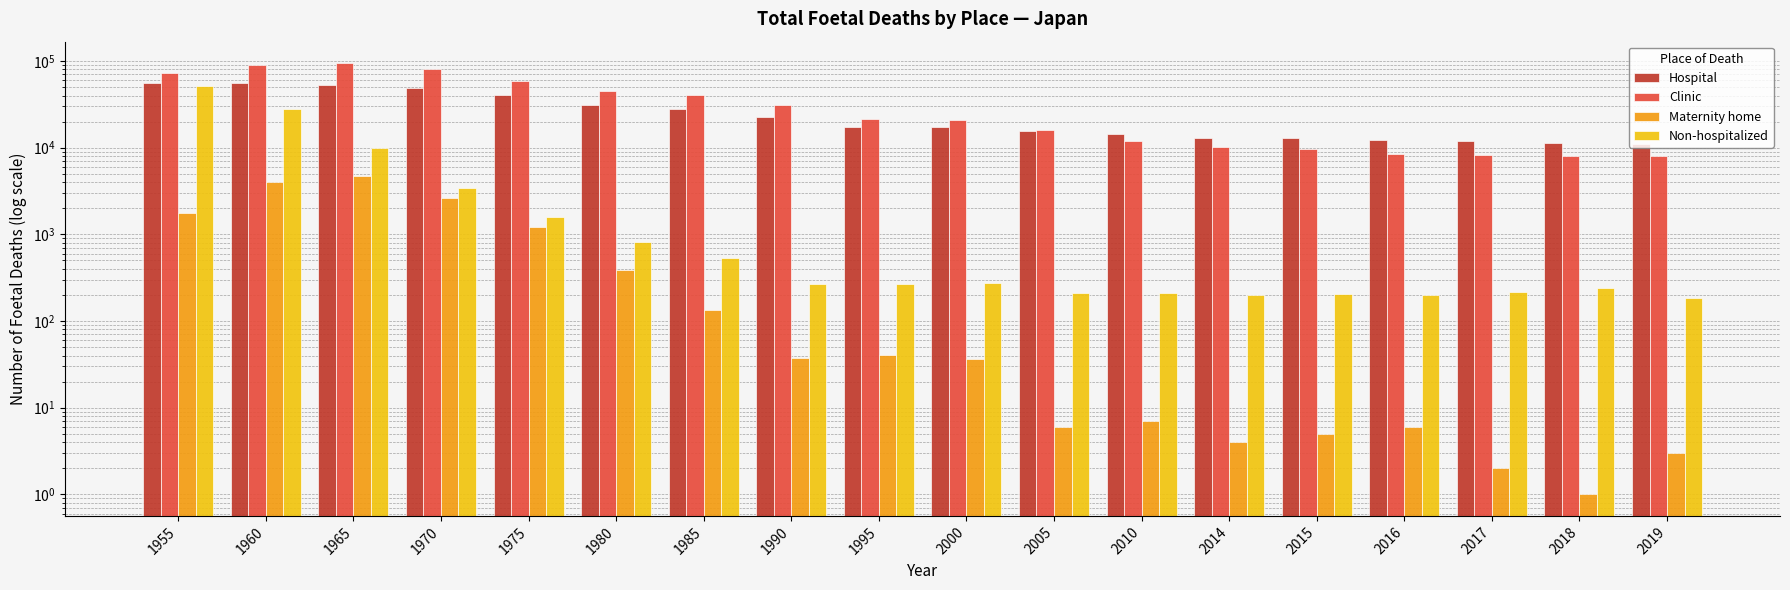

What is the value of the Maternity home bar at the 5th from the left?

1220